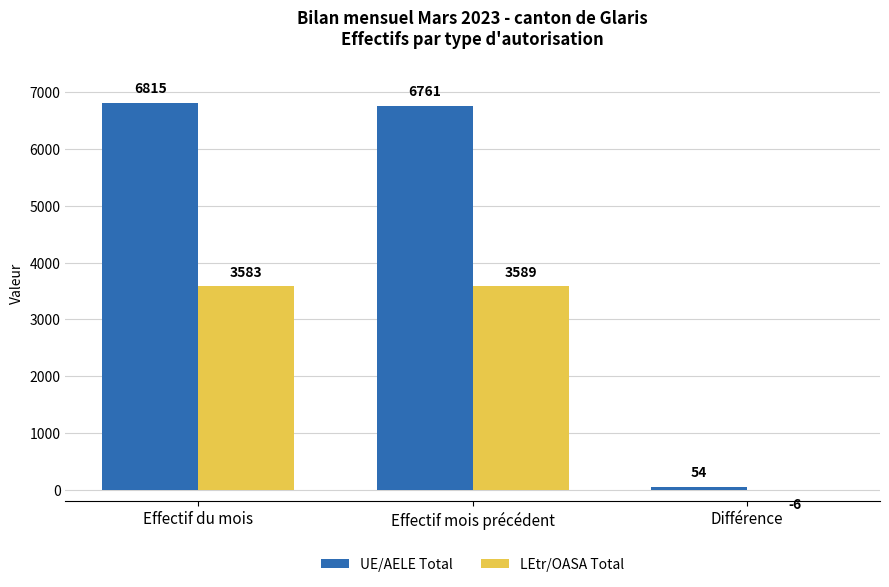

Between Effectif du mois and Différence, which series saw the biggest shift?

UE/AELE Total